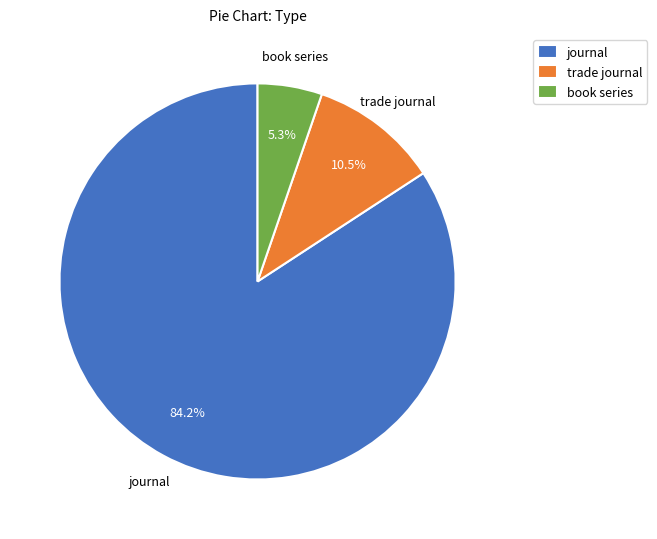

How many segments does this pie chart have?

3